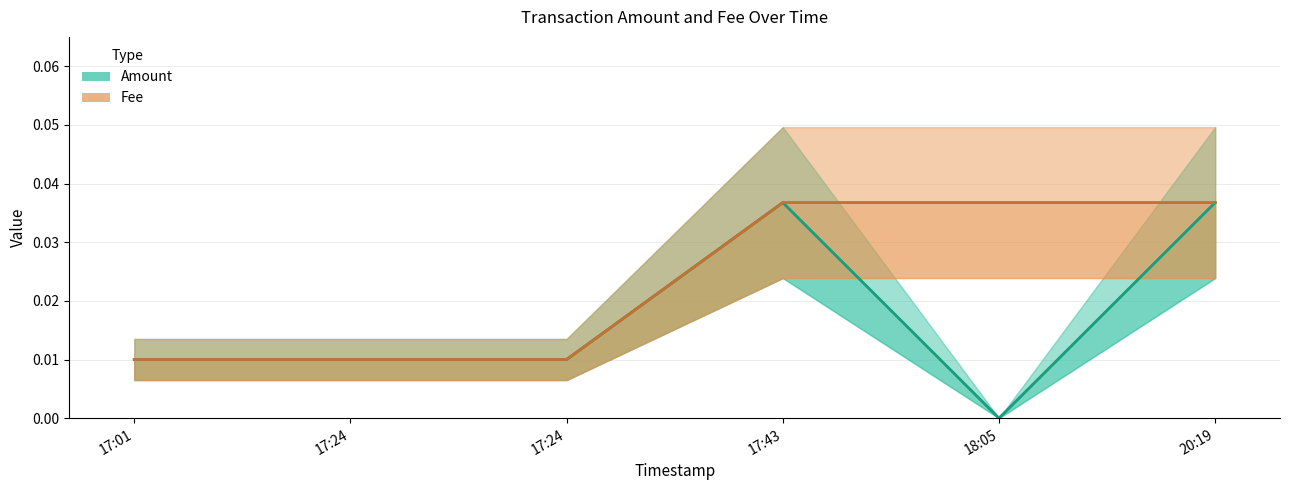

What is the sum of all Amount values?

0.1